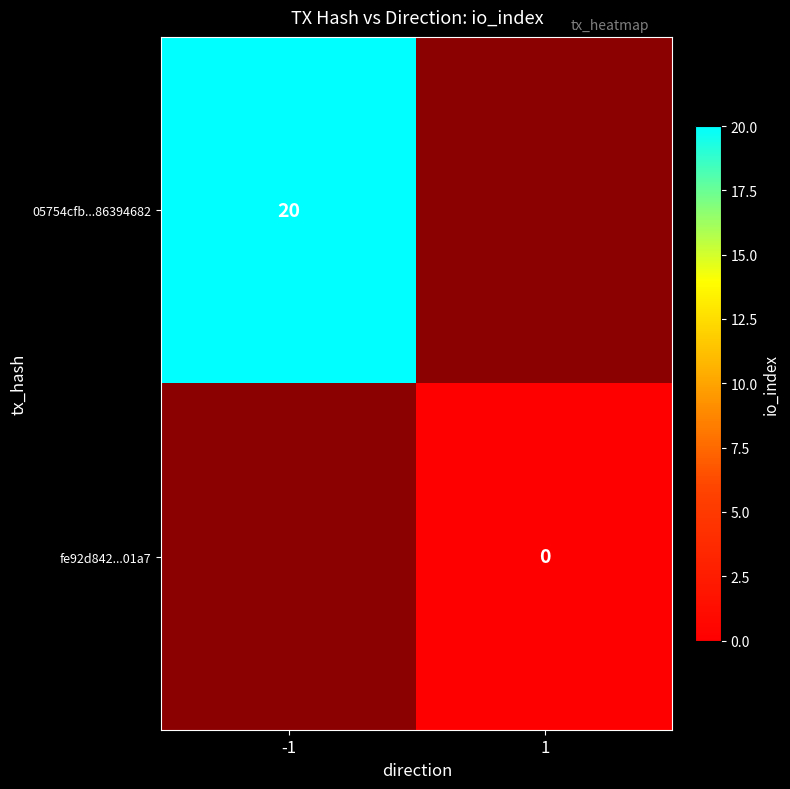

The value of 05754cfb...86394682 at -1 is 20. True or false?

True